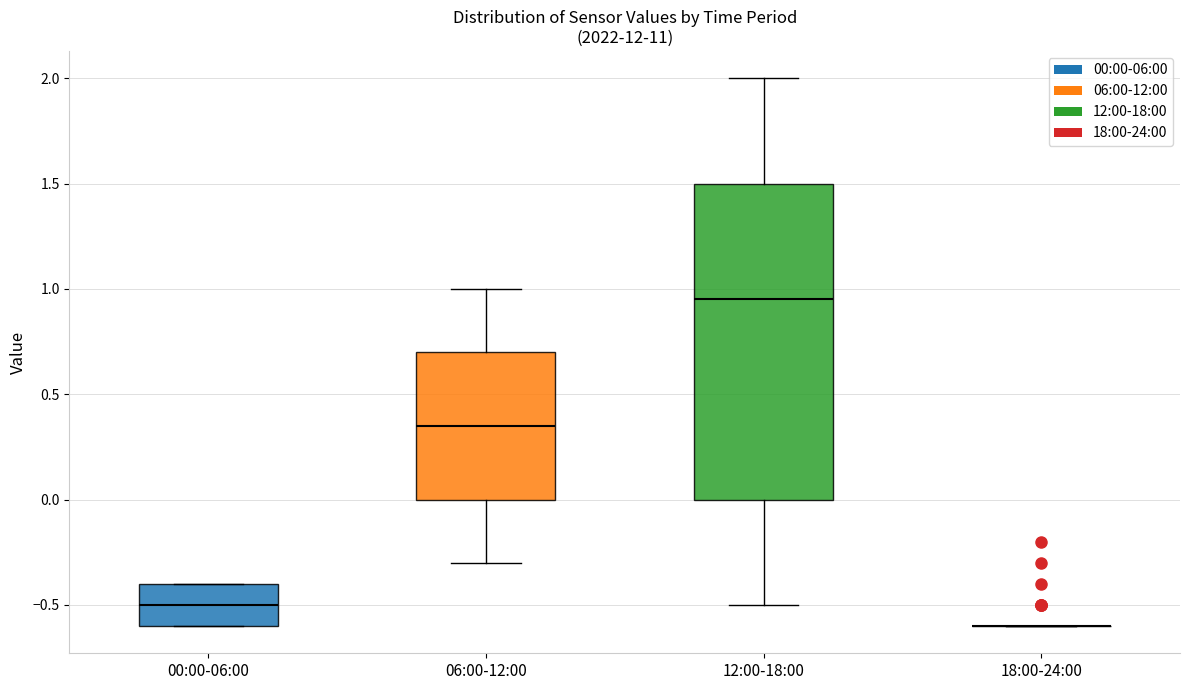

Reading left to right, read every box against the y-axis: the position of its median line, the range the box covers, and the ends of its whiskers. The values are not printed on the chart, so give them approximately, as read against the axis.

00:00-06:00: median -0.50, box -0.60 to -0.40, whiskers -0.60 to -0.40
06:00-12:00: median 0.35, box 0.00 to 0.70, whiskers -0.30 to 1.00
12:00-18:00: median 0.95, box 0.00 to 1.50, whiskers -0.50 to 2.00
18:00-24:00: box collapsed to a line at -0.60, whiskers -0.60 to -0.60